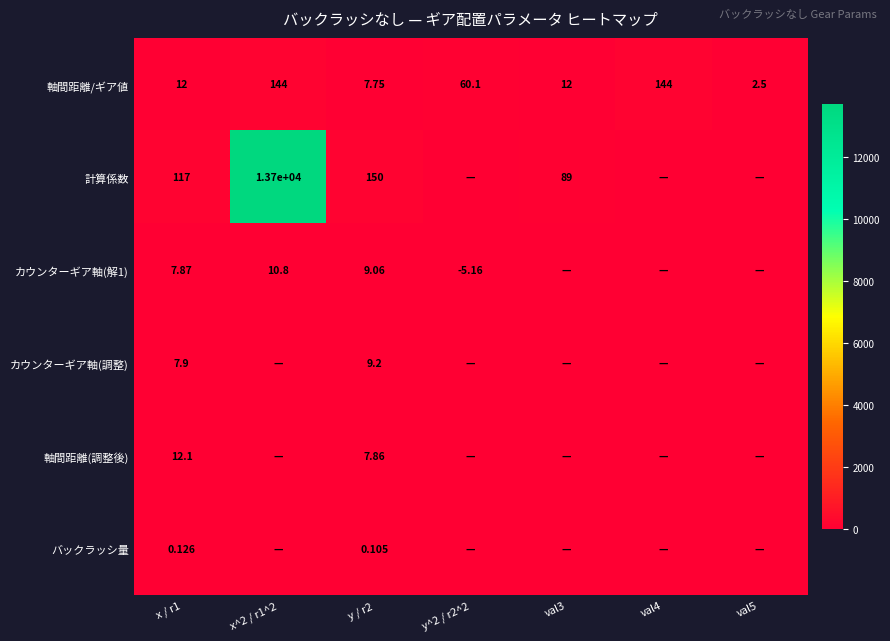

Between val4 and val3, which is larger?

val4